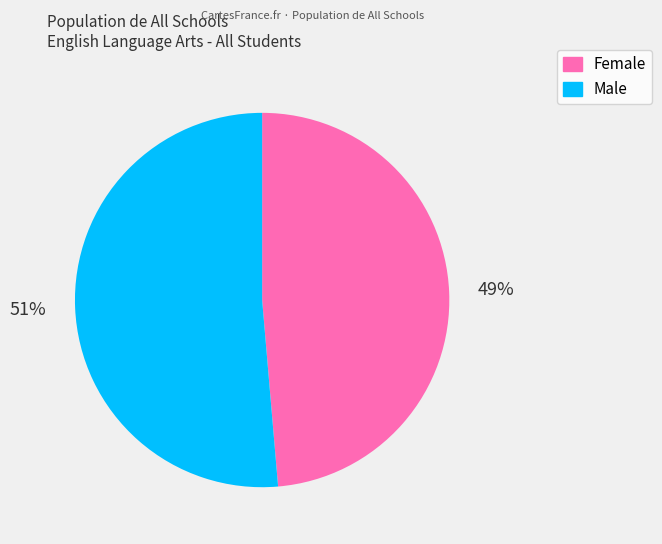

What is the smallest slice in the pie chart?

Female